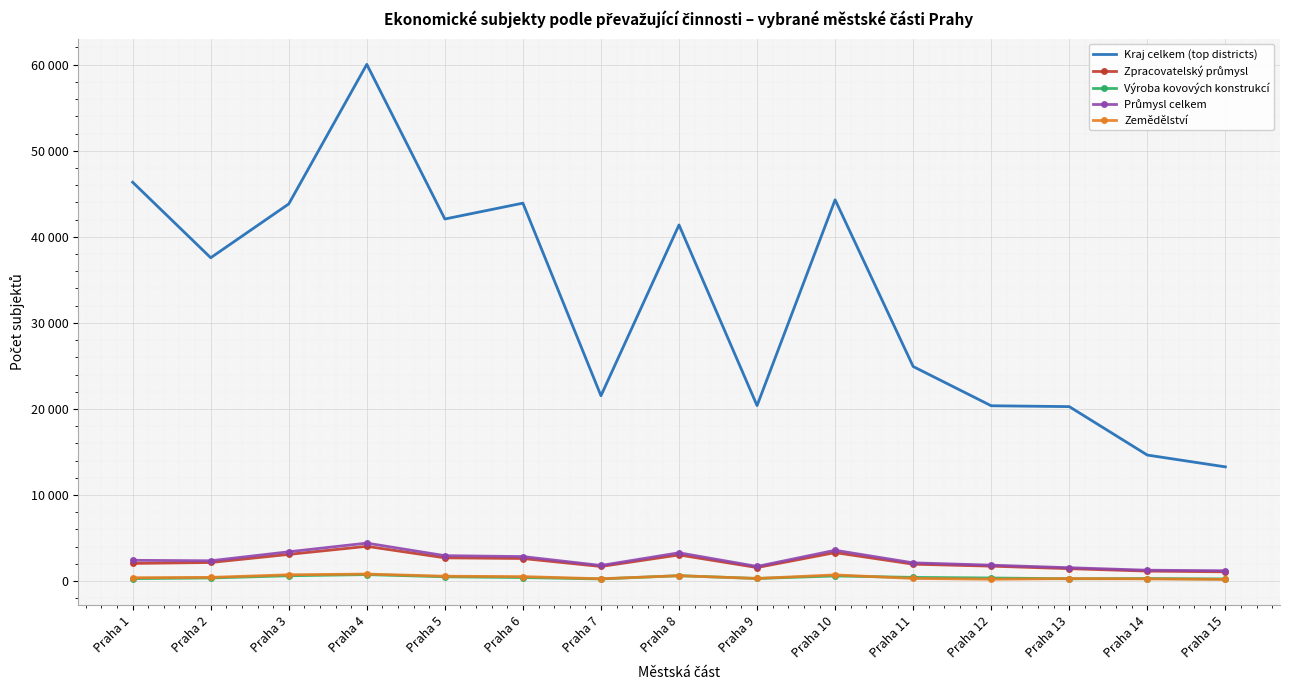

What is the spread (max minus min) of values at Praha 2?

37207